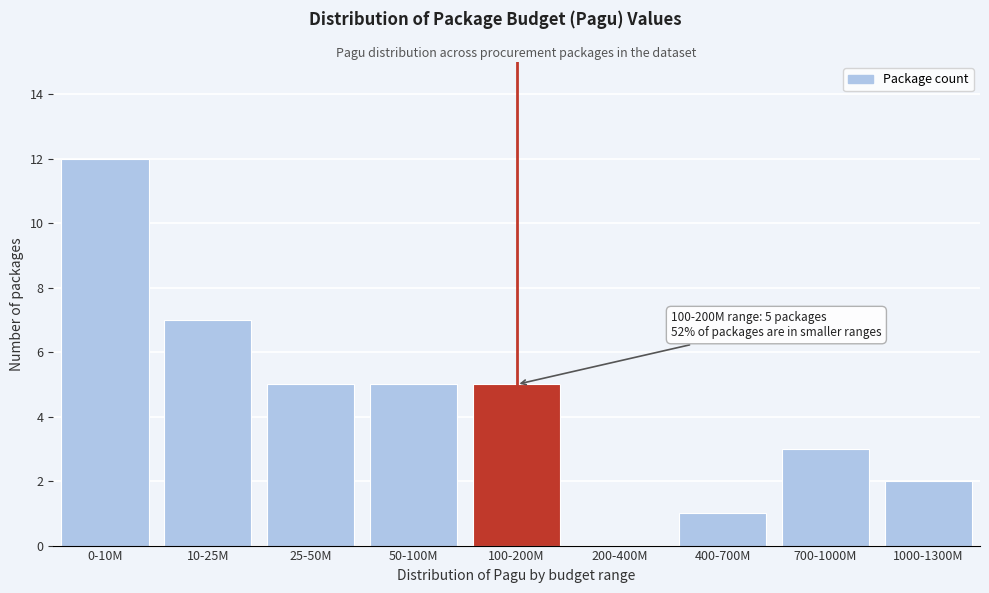

Reading left to right, list all the values displayed in this chart.

0-10M=12	10-25M=7	25-50M=5	50-100M=5	100-200M=5	200-400M=0	400-700M=1	700-1000M=3	1000-1300M=2